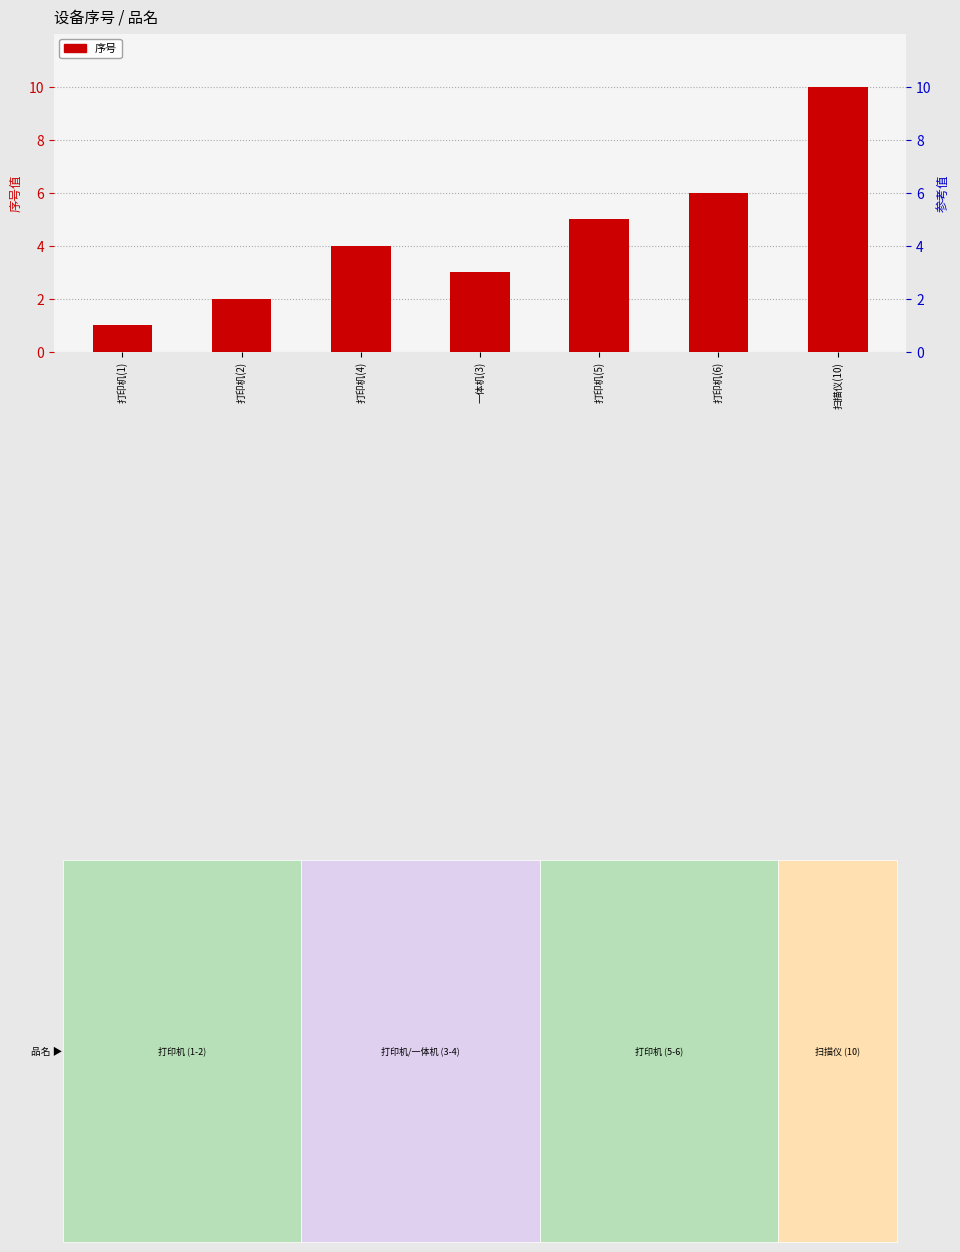

Reading left to right, transcribe all the data shown in this chart.

打印机(1)=1	打印机(2)=2	打印机(4)=4	一体机(3)=3	打印机(5)=5	打印机(6)=6	扫描仪(10)=10